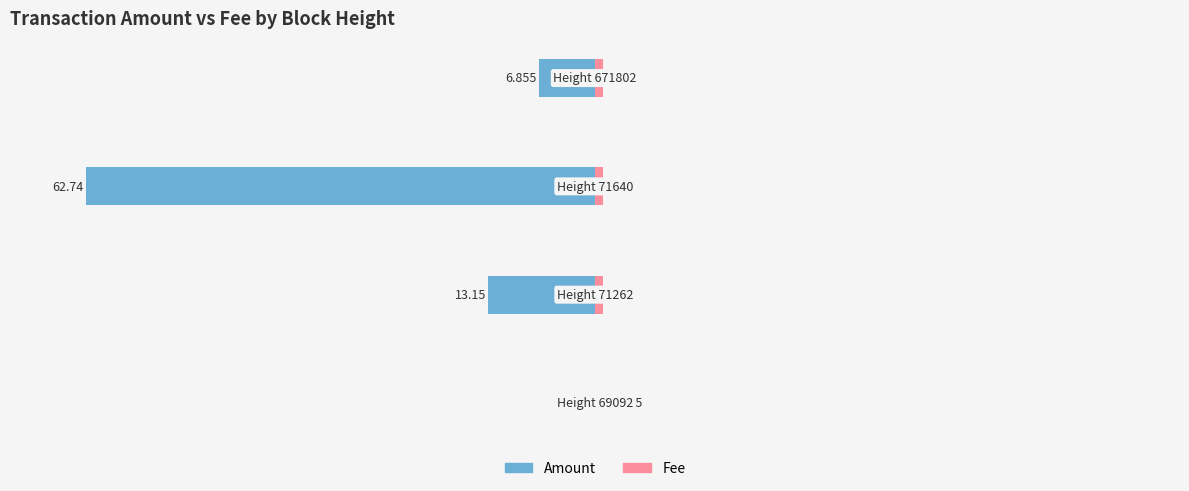

The value of Amount at −40 is -62.7. True or false?

True